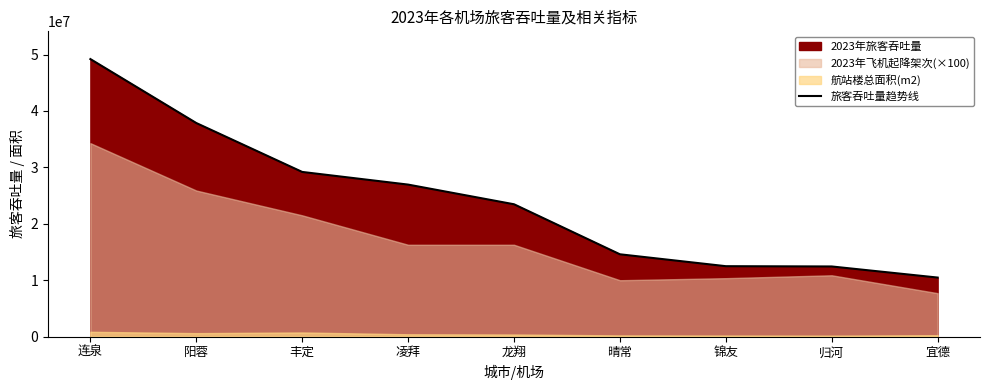

What is the sum of the values at 阳蓉 and 宜德?

48307401